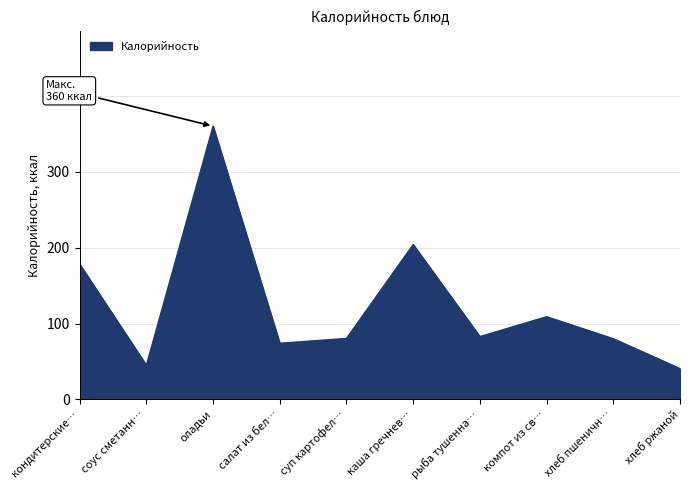

Approximately how many times larger is the value at суп картофел… compared to салат из бел…?

1.1